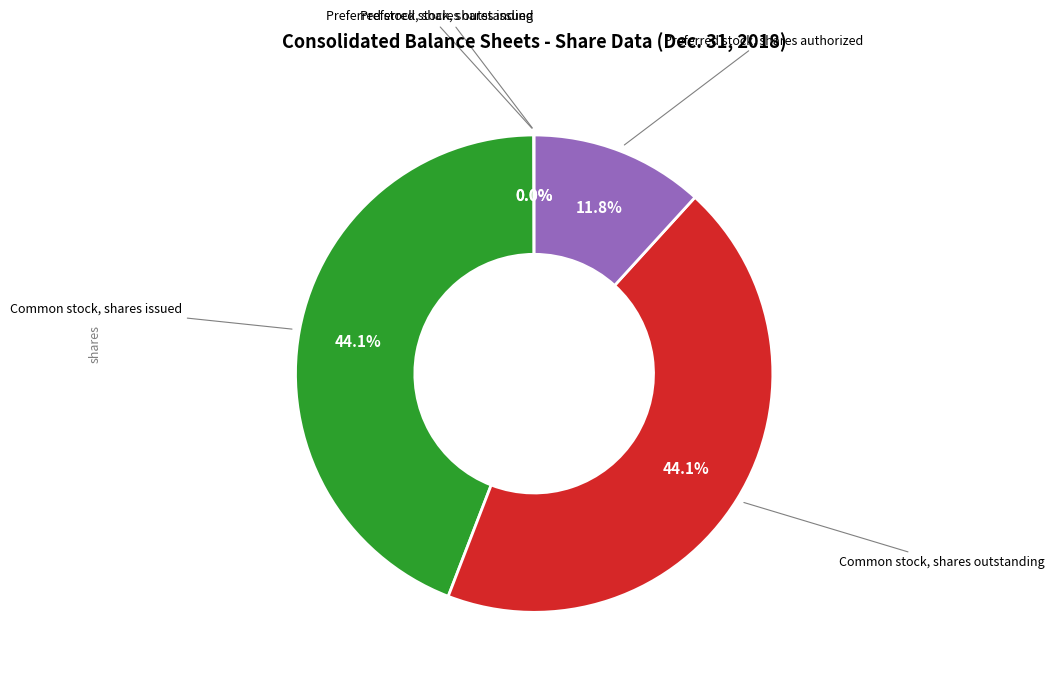

Is there a majority slice in this chart?

No